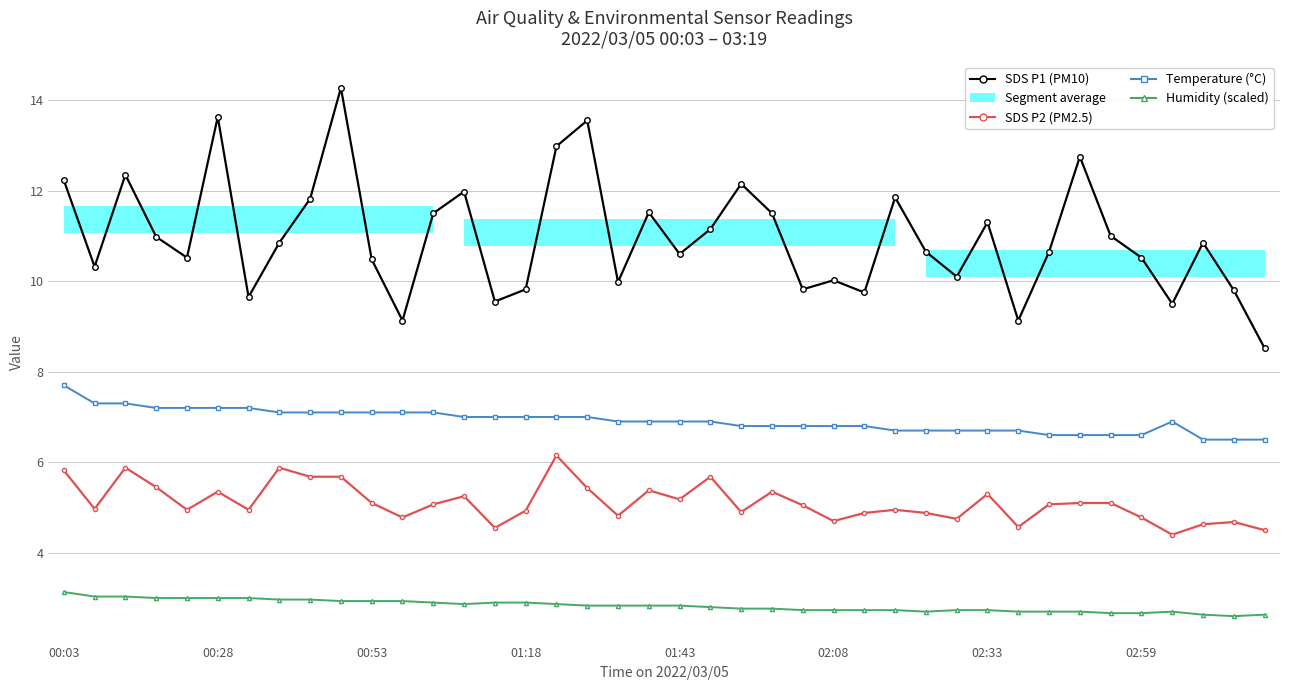

Which series has the largest range (max minus min)?

SDS_P1 (µg/m³)